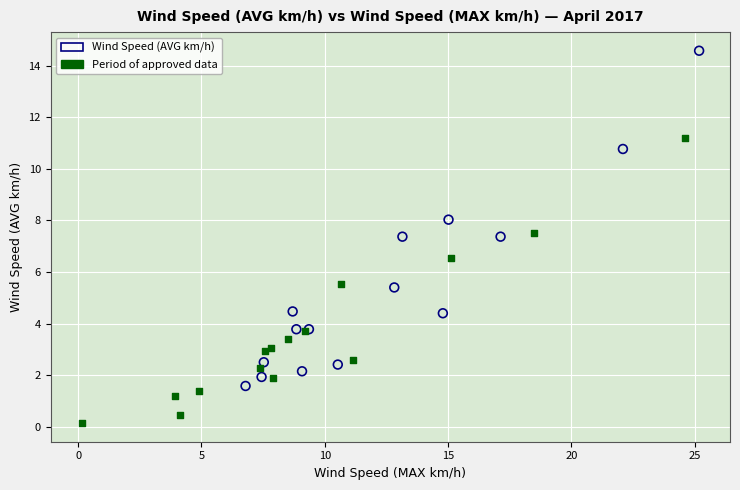

Which series has the widest spread of Y values?

Wind Speed (AVG km/h)